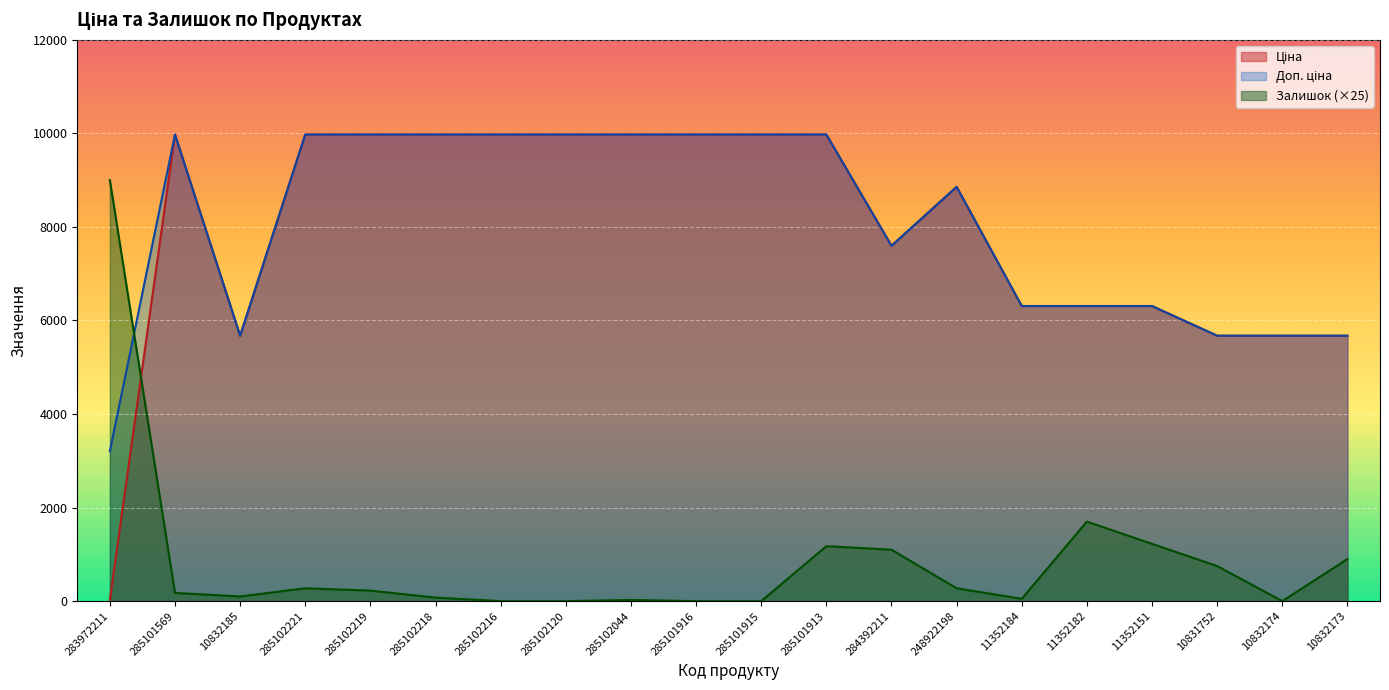

The value of Залишок at 285101915 is 0.0. True or false?

True